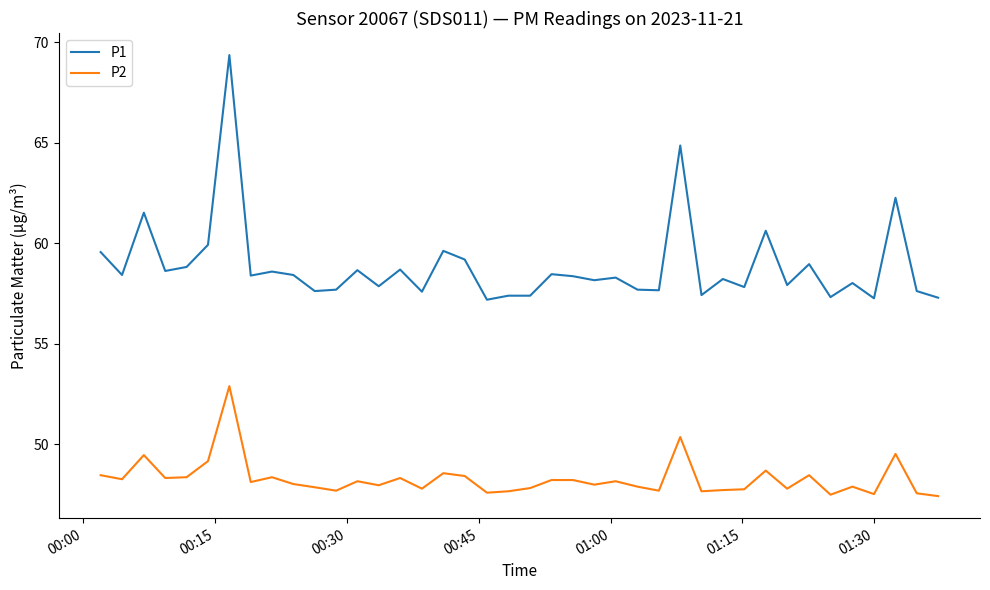

Which series has the widest spread of values?

P1